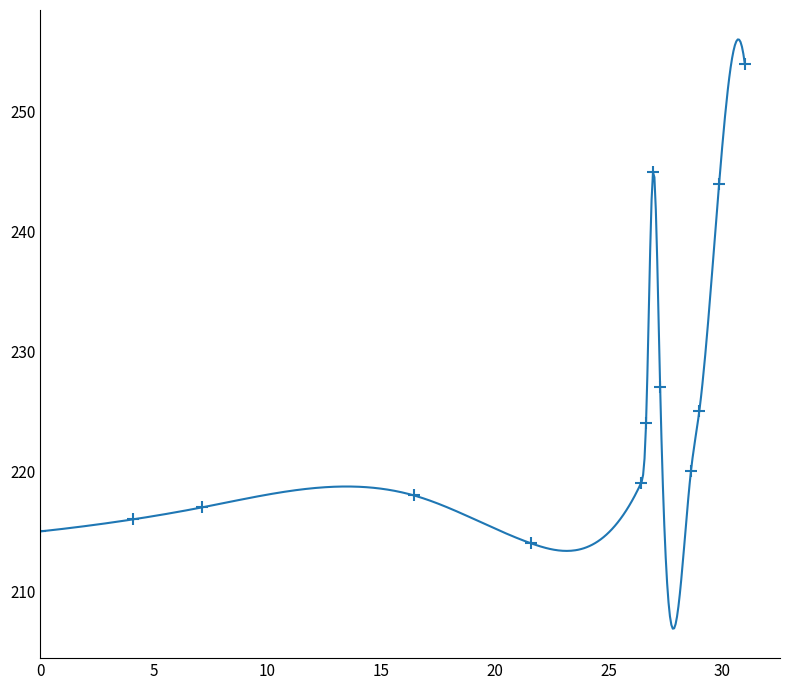

How many points are higher than both their immediate neighbors (excluding endpoints)?

2